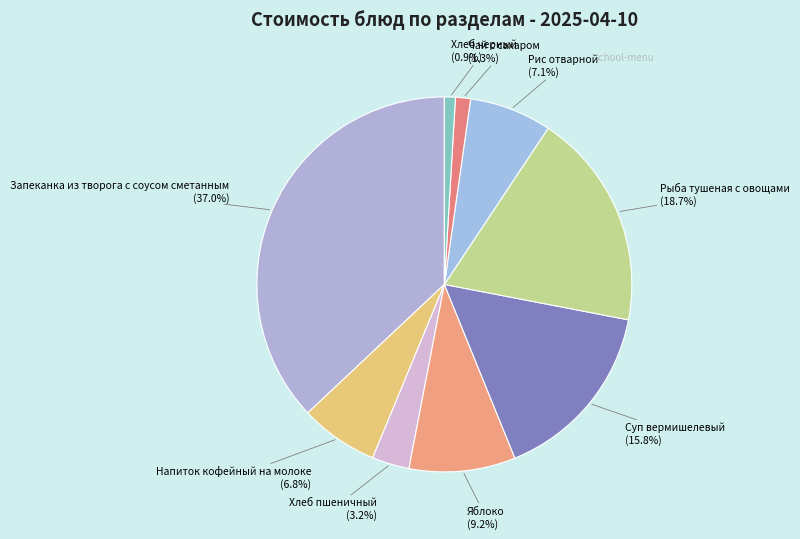

Is it true that Хлеб пшеничный is 3% of the pie?

True